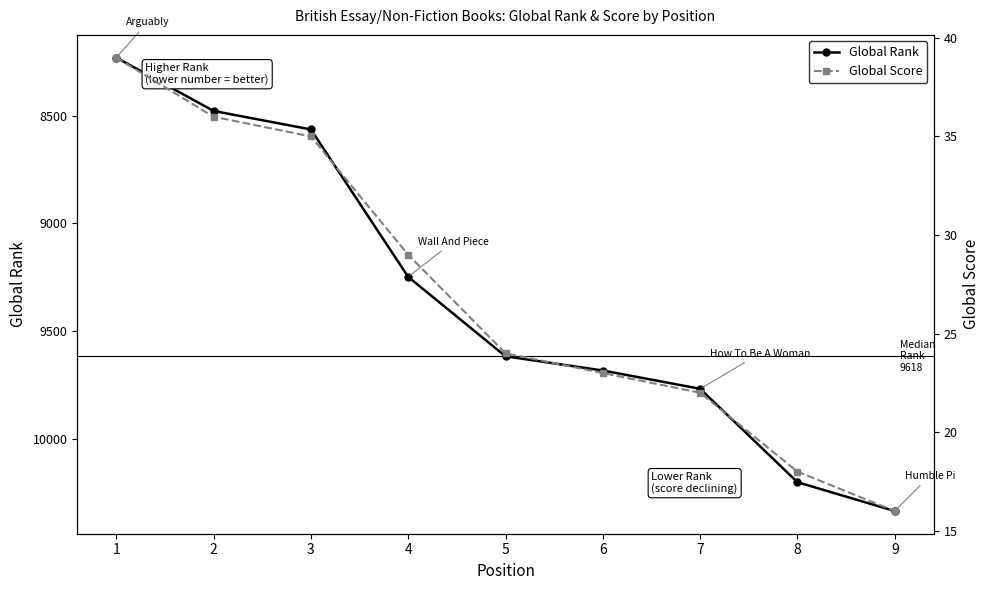

What is the minimum value for Global Score?

16